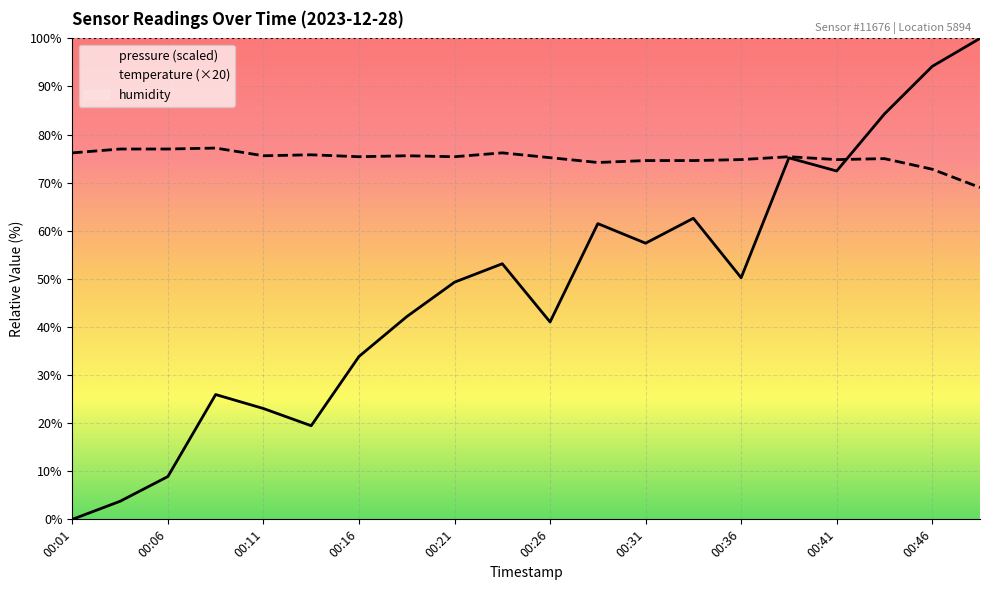

Rank the series by their maximum value, from lowest to highest.

temperature, pressure